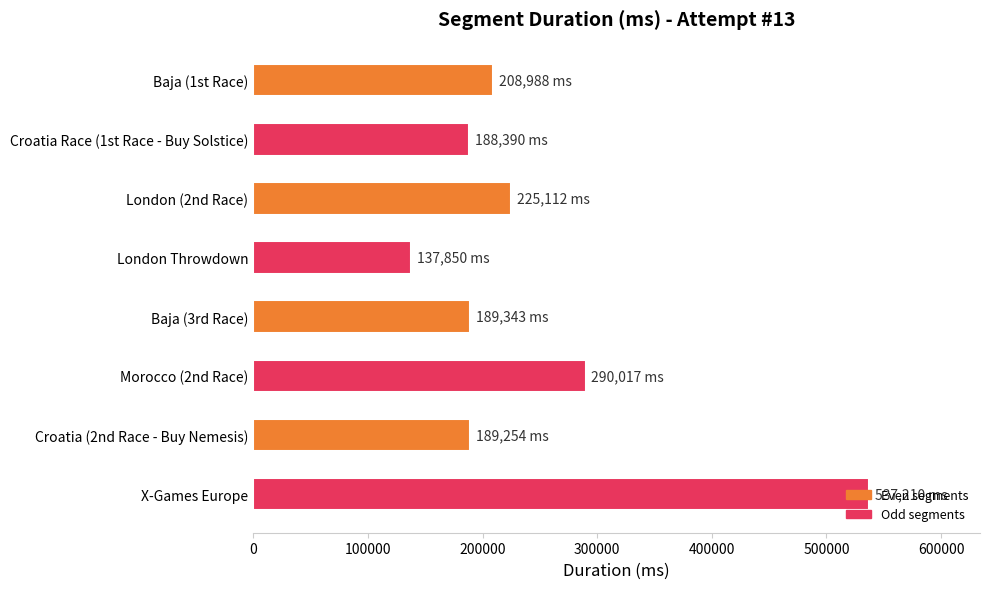

What is the label of the 2nd bar from the top?

Croatia Race (1st Race - Buy Solstice)